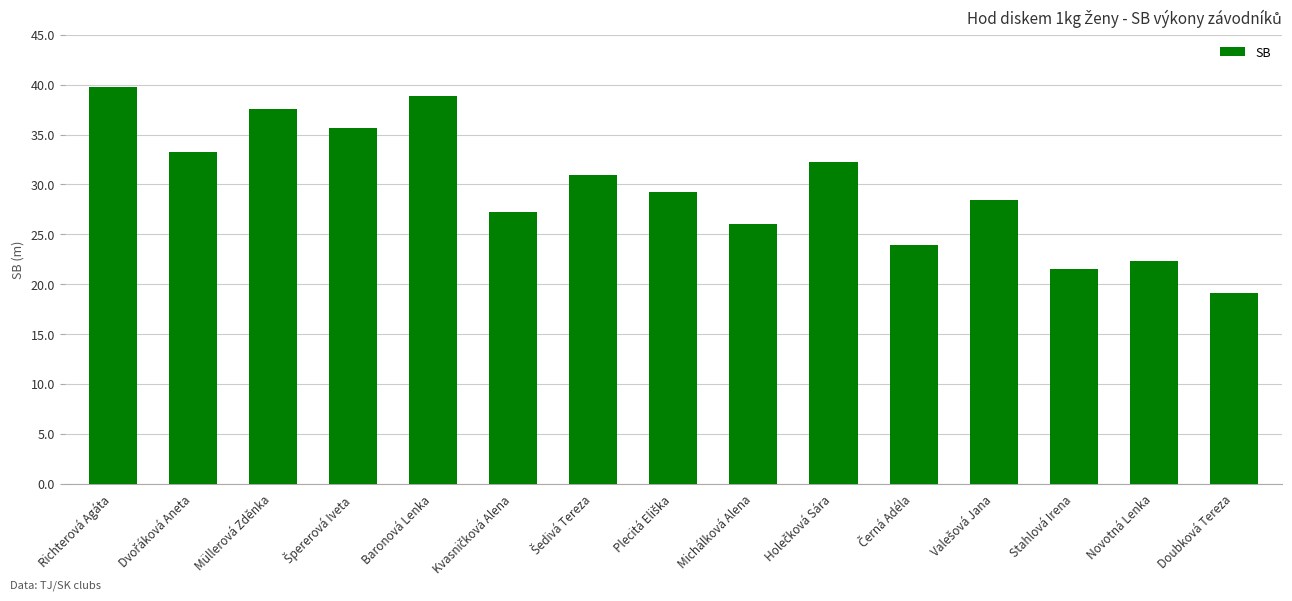

The chart shows a value of 33.9 at Doubková Tereza. True or false?

False